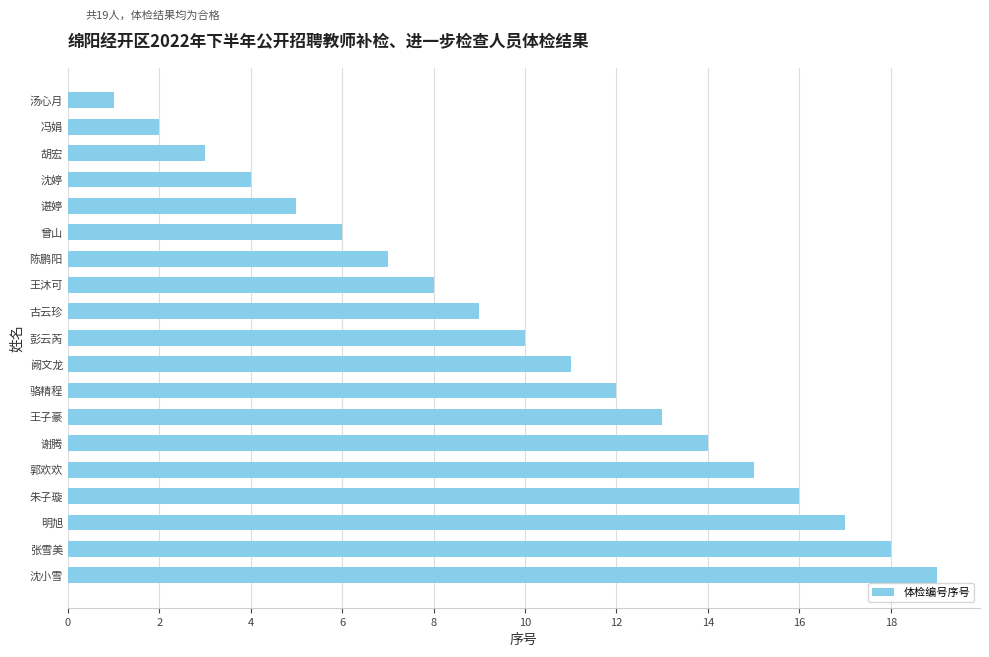

At which label is the value closest to 10?

彭云芮